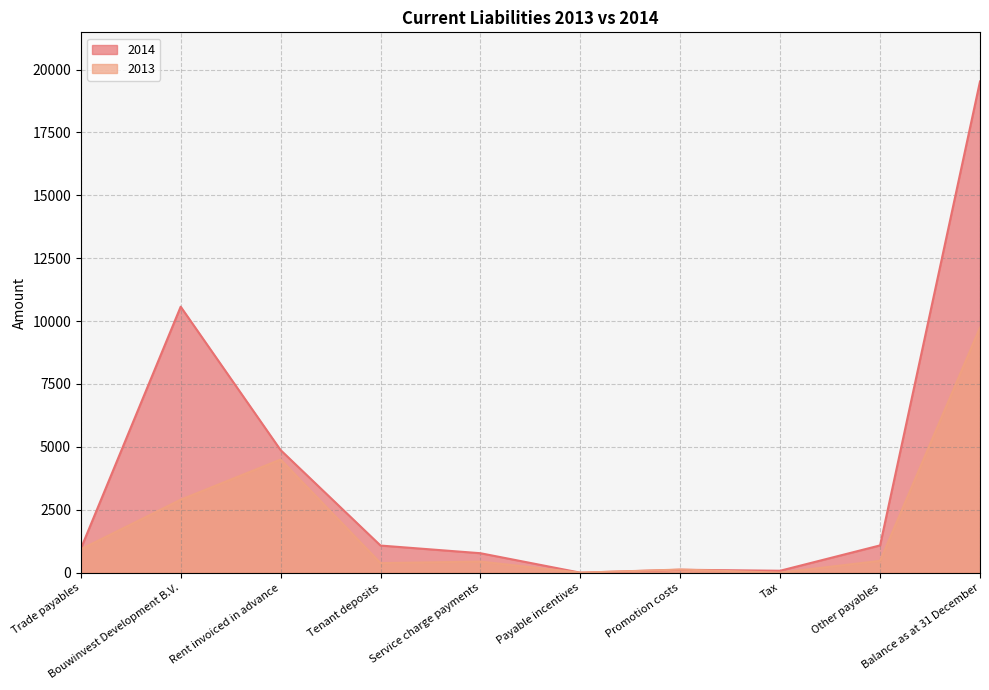

At how many categories does at least one series exceed 8520?

2